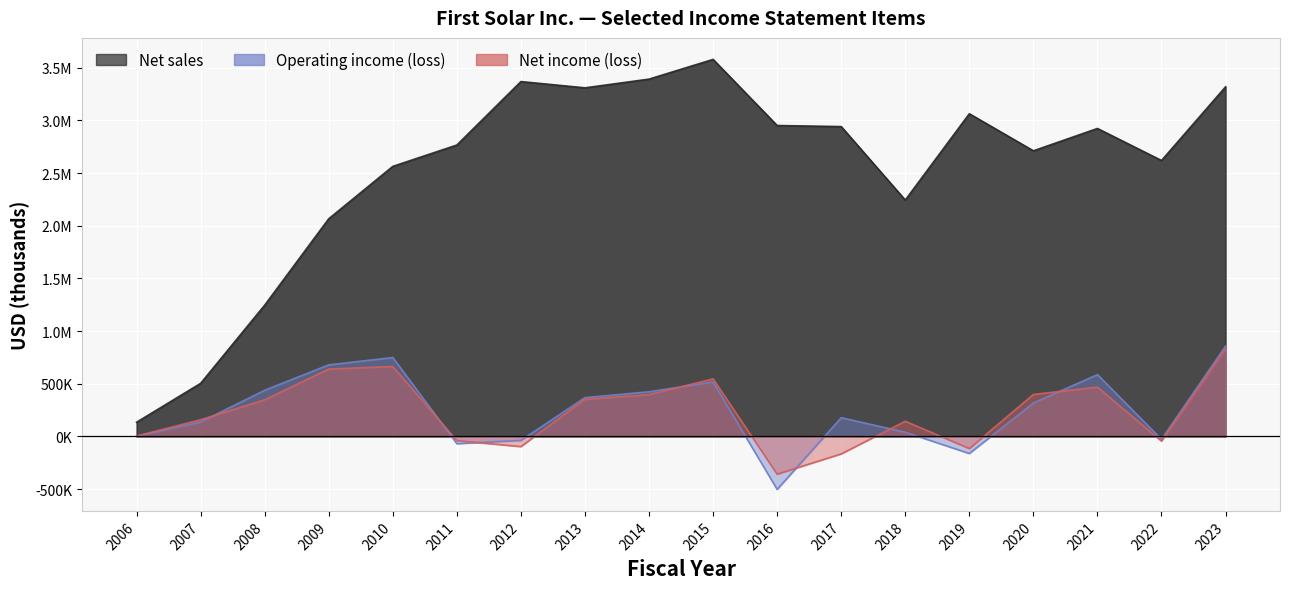

Reading left to right, transcribe all the data shown in this chart.

Net sales: 134974	503976	1246301	2066200	2563515	2766207	3368545	3308989	3391814	3578995	2951328	2941324	2244044	3063117	2711332	2923377	2619319	3318602
Operating income (loss): 2810	137181	438339	679615	748903	-68664	-37563	368529	424163	516664	-502590	177851	40113	-161785	317489	586751	-27236	857266
Net income (loss): 3974	158354	348330	640138	664201	-39493	-96338	353038	396918	546421	-357964	-165615	144326	-114933	398355	468693	-44166	830777